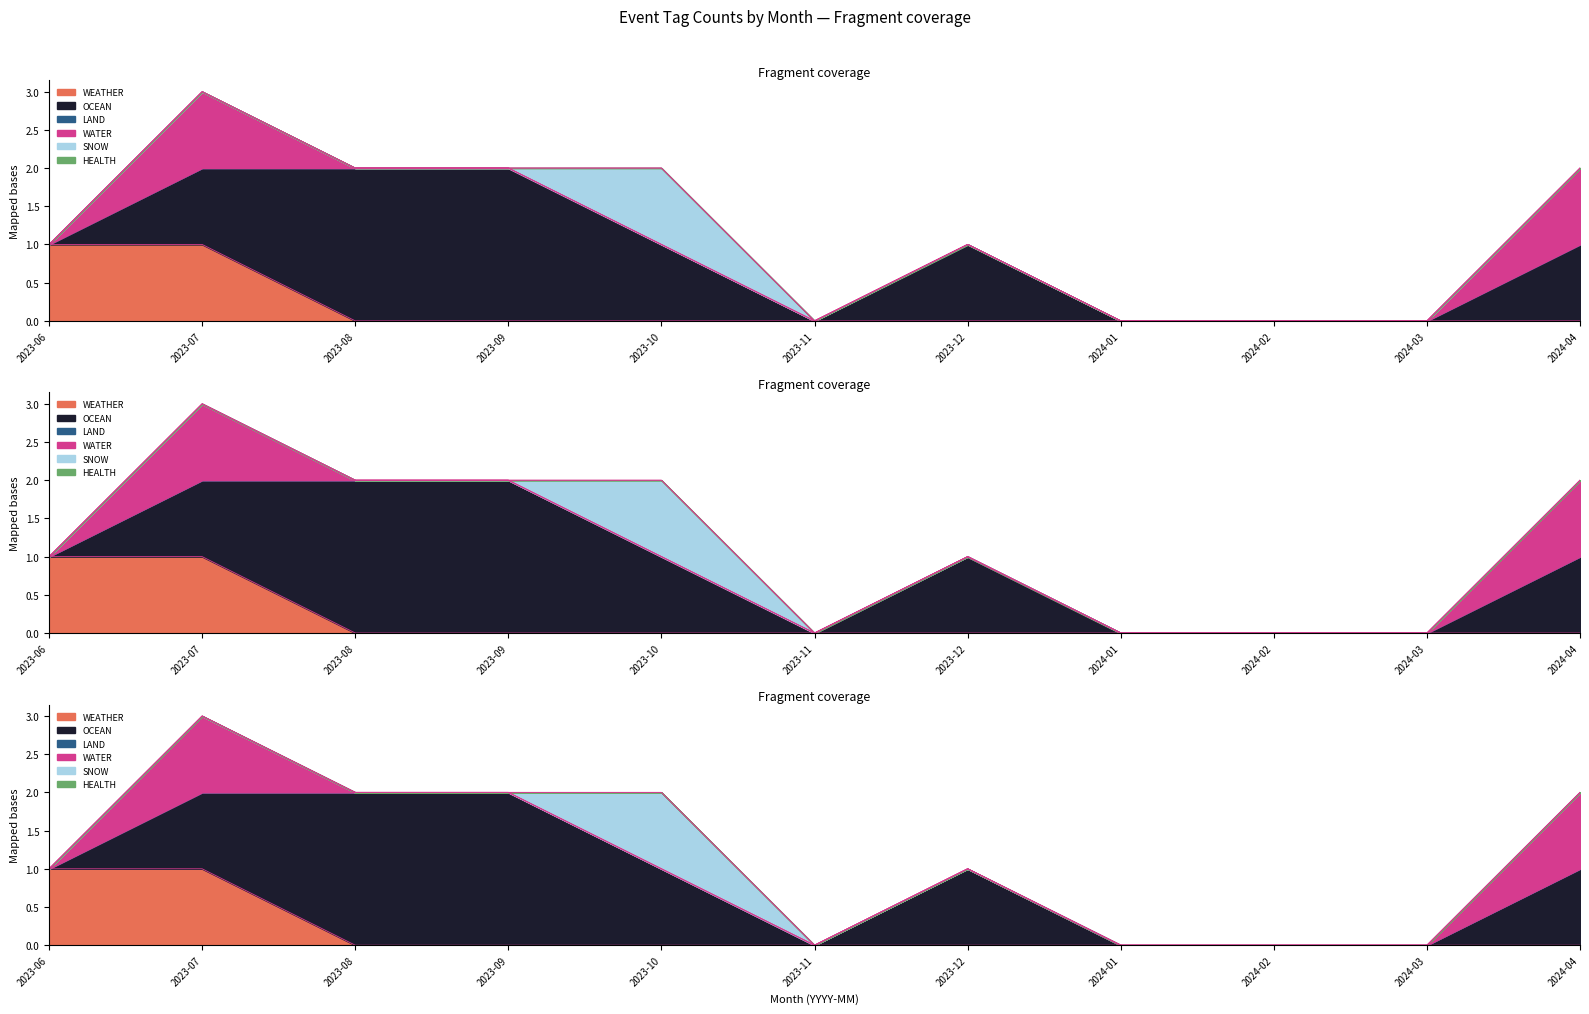

Reading left to right, transcribe all the data shown in this chart.

WEATHER: 2023-06=1	2023-07=1	2023-08=0	2023-09=0	2023-10=0	2023-11=0	2023-12=0	2024-01=0	2024-02=0	2024-03=0	2024-04=0
OCEAN: 2023-06=0	2023-07=1	2023-08=2	2023-09=2	2023-10=1	2023-11=0	2023-12=1	2024-01=0	2024-02=0	2024-03=0	2024-04=1
LAND: 2023-06=0	2023-07=0	2023-08=0	2023-09=0	2023-10=0	2023-11=0	2023-12=0	2024-01=0	2024-02=0	2024-03=0	2024-04=0
WATER: 2023-06=0	2023-07=1	2023-08=0	2023-09=0	2023-10=0	2023-11=0	2023-12=0	2024-01=0	2024-02=0	2024-03=0	2024-04=1
SNOW: 2023-06=0	2023-07=0	2023-08=0	2023-09=0	2023-10=1	2023-11=0	2023-12=0	2024-01=0	2024-02=0	2024-03=0	2024-04=0
HEALTH: 2023-06=0	2023-07=0	2023-08=0	2023-09=0	2023-10=0	2023-11=0	2023-12=0	2024-01=0	2024-02=0	2024-03=0	2024-04=0